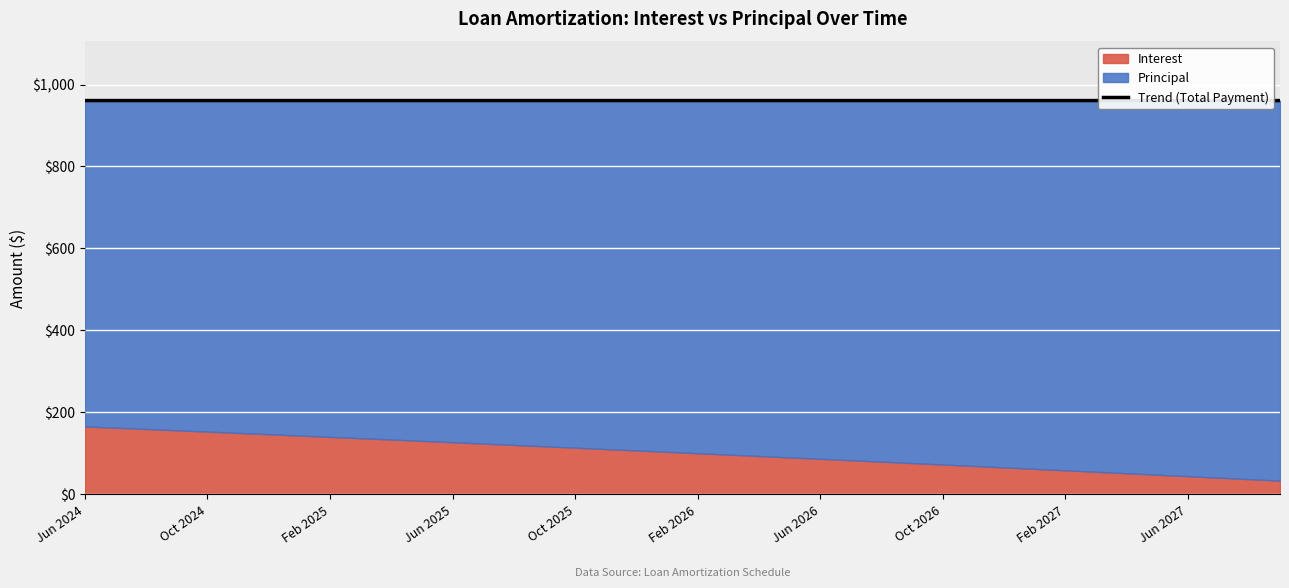

What is the maximum value for Trend (Total Payment)?

960.8